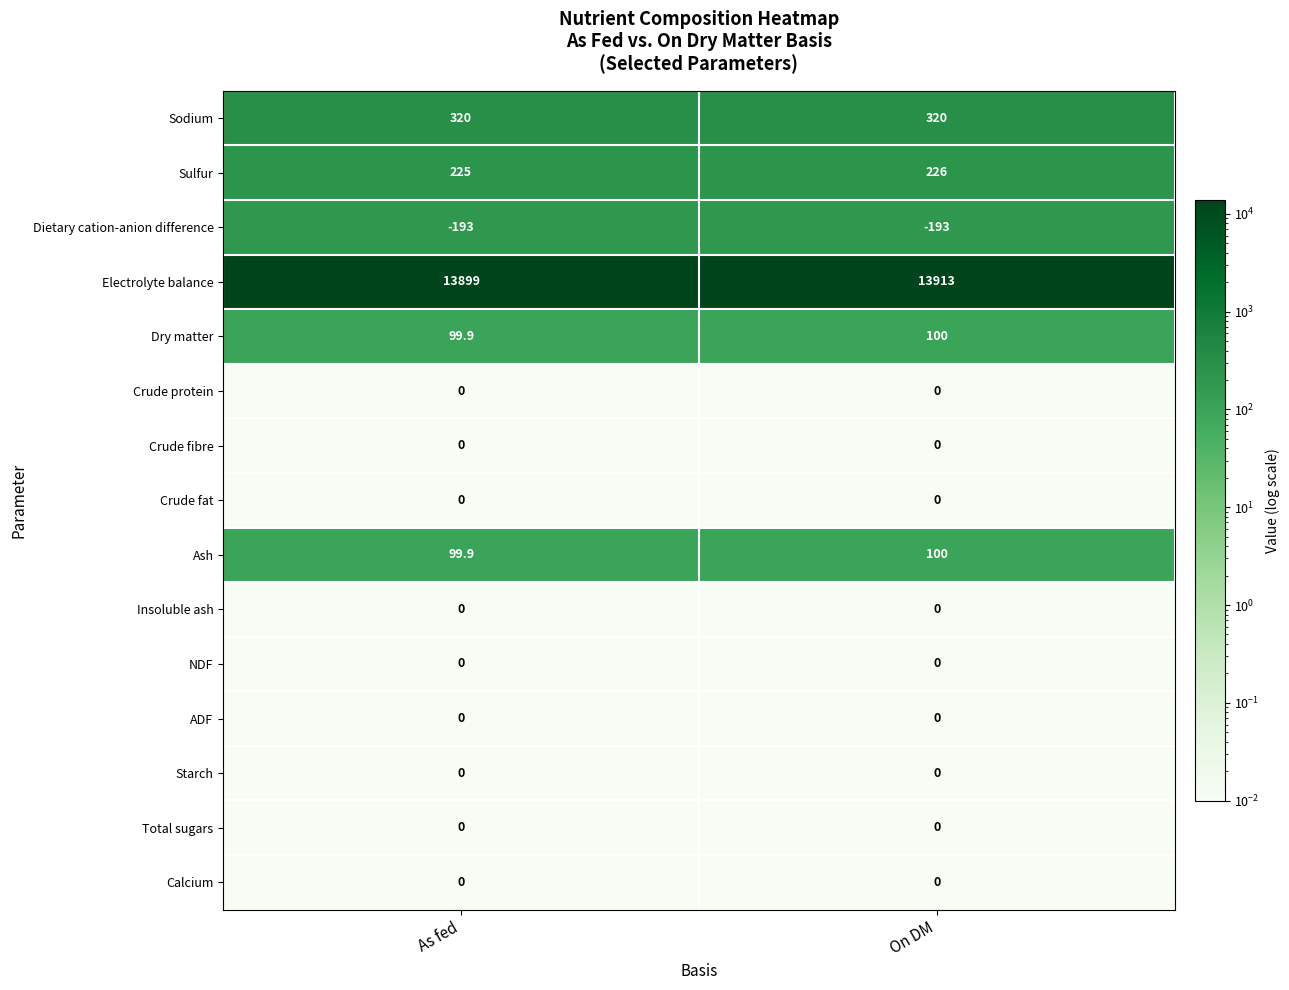

The value of ADF at As fed is 0.0. True or false?

True